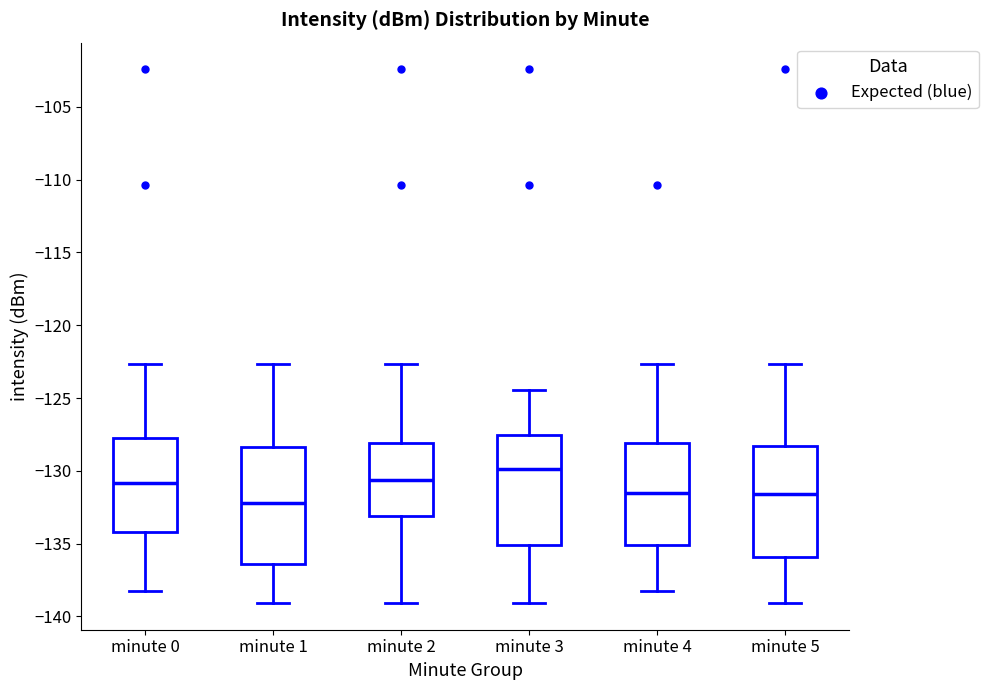

Where is the upper edge of the box for minute 3 on the y-axis? The values are not printed on the chart, so give them approximately, as read against the axis.

-127.5